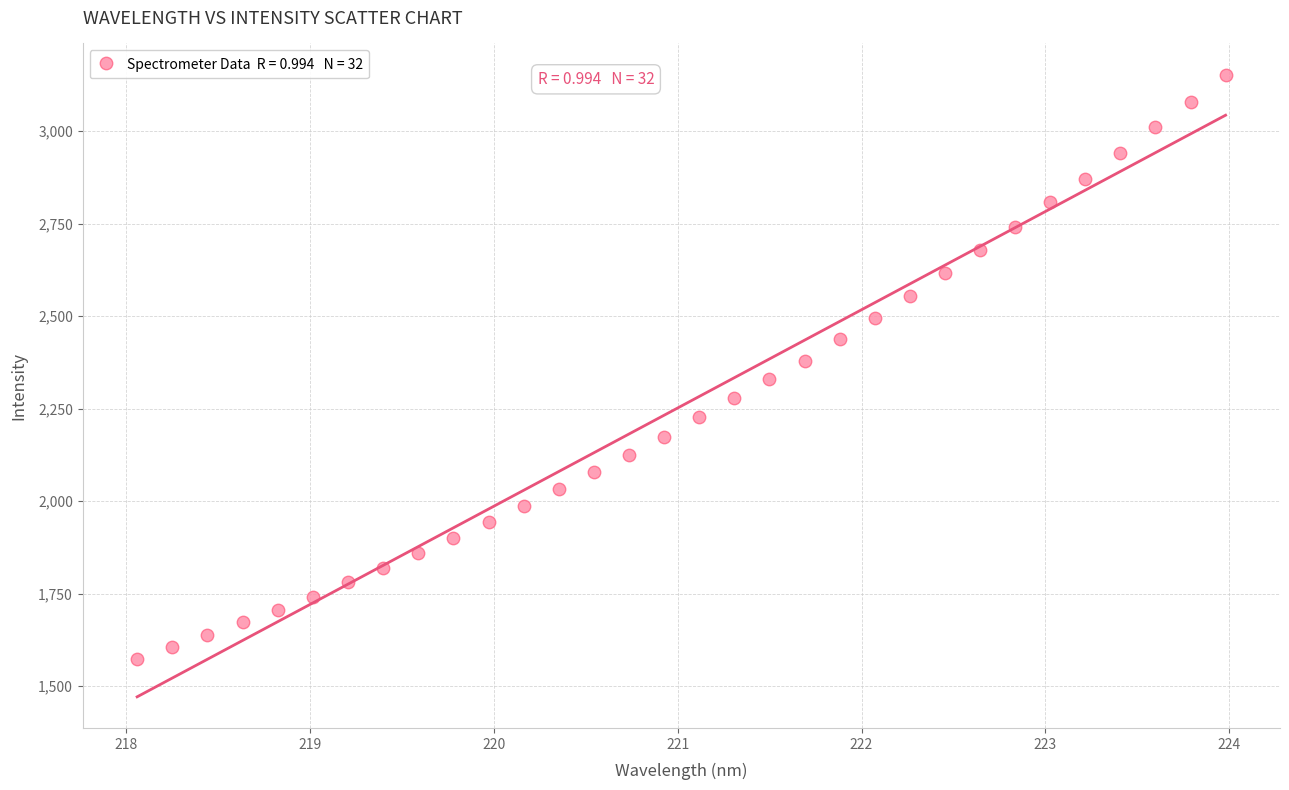

What is the range of X values (max minus min)?

5.9